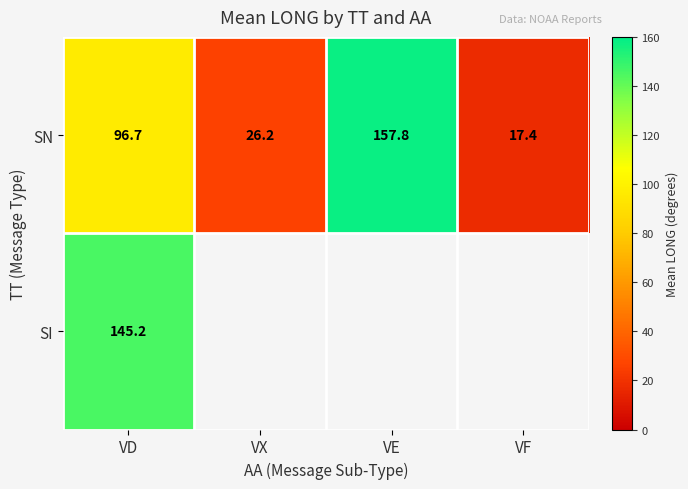

How many series are shown in this chart?

2